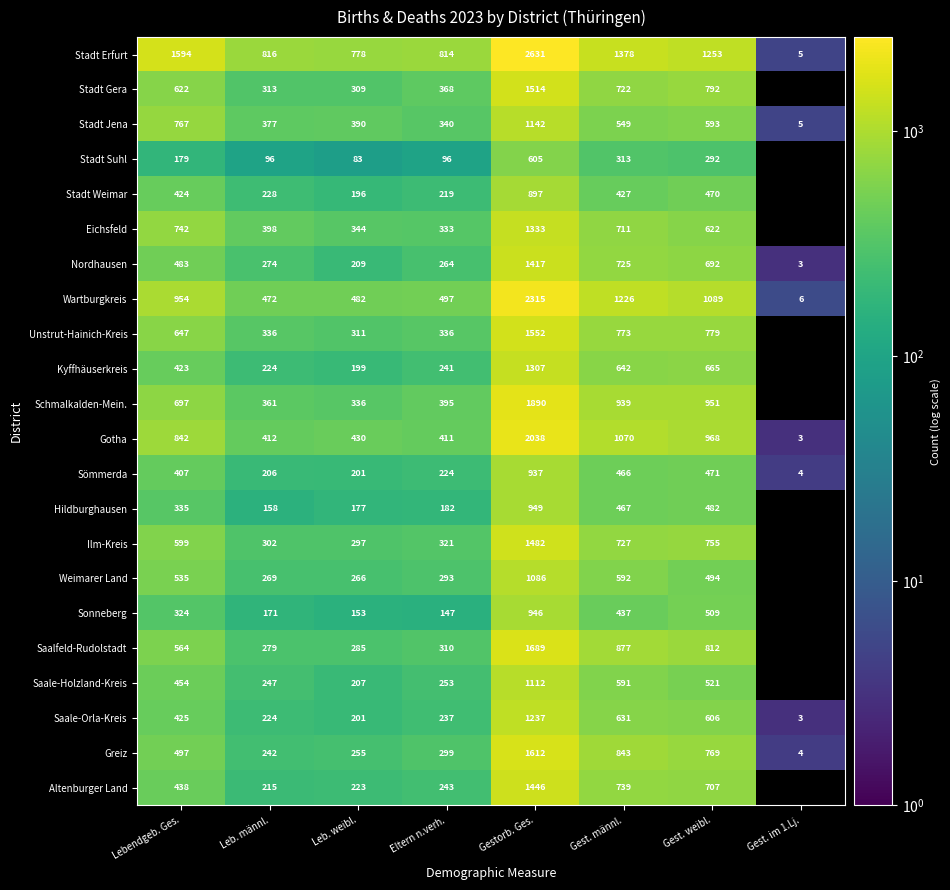

What is the total value across all series at Leb. weibl.?

6332